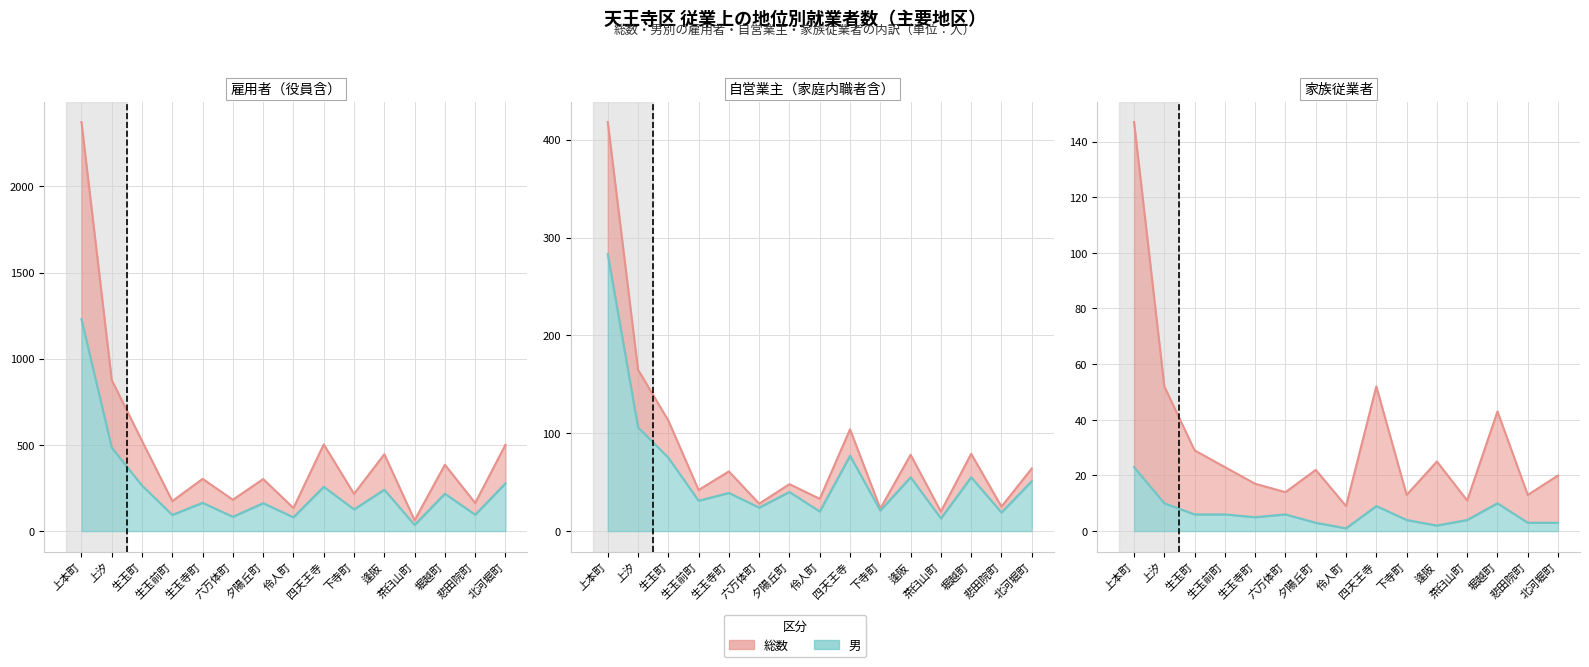

Which label corresponds to the smallest value in the chart?

伶人町